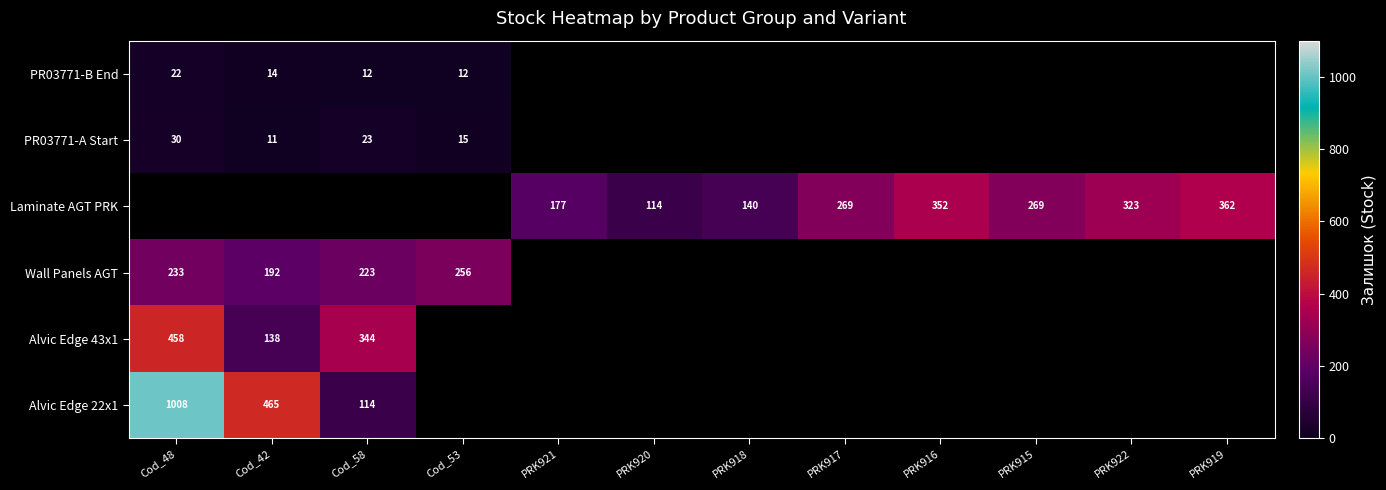

True or false: PR03771-B End has a value of 18 at Cod_53.

False